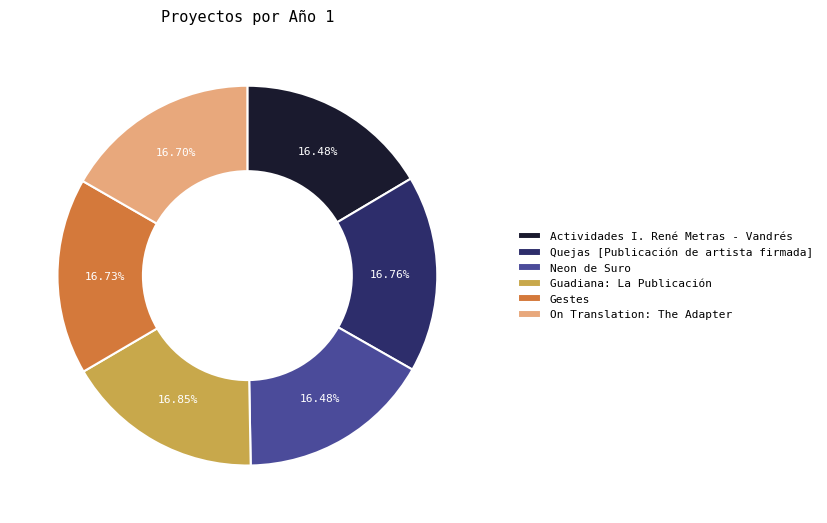

Is there any slice that represents more than half of the pie?

No